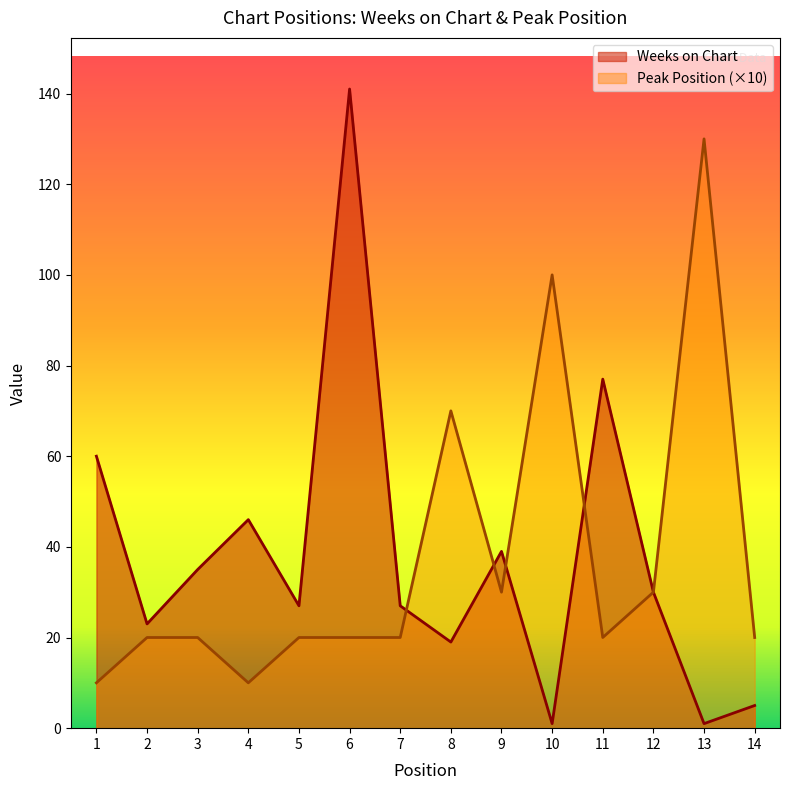

How many data points in Peak Position are less than 20?

2